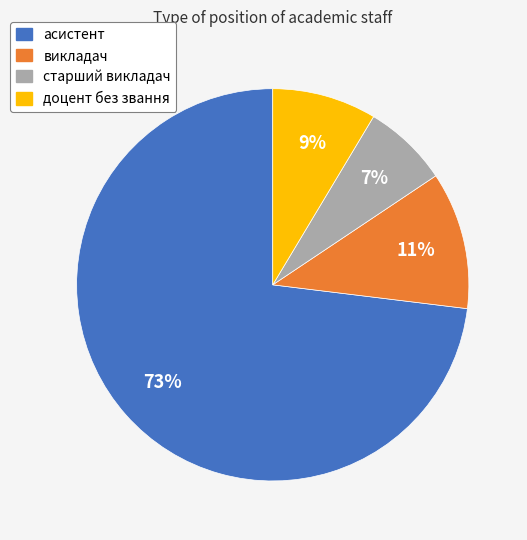

The старший викладач slice represents 1% of the pie. True or false?

False